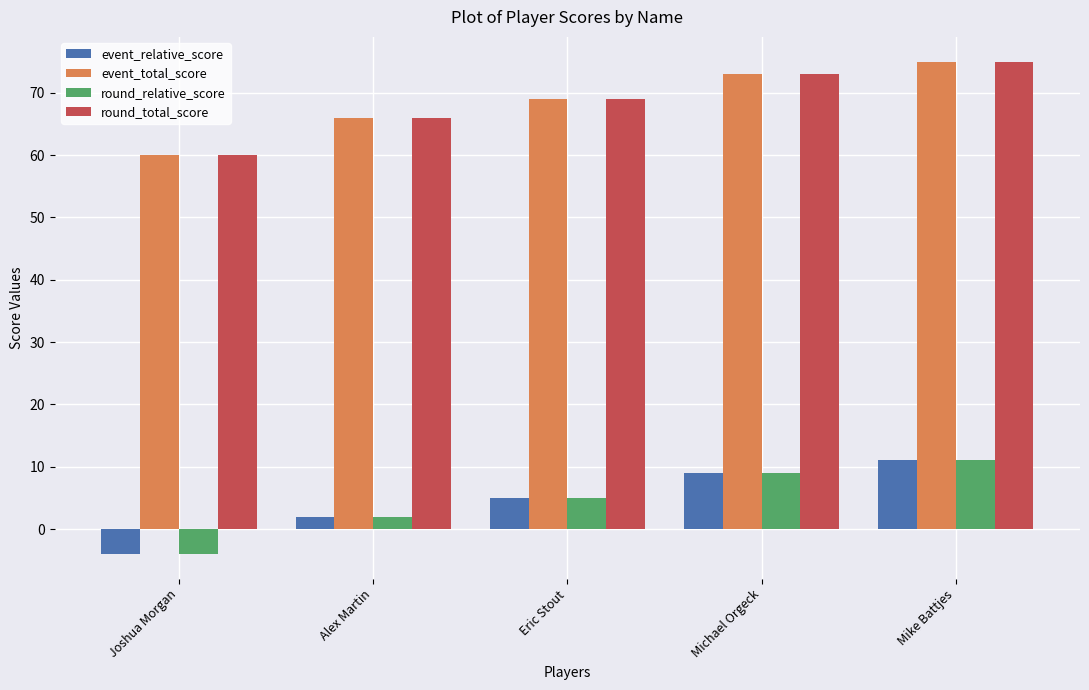

The event_total_score series shows 66 at Alex Martin. True or false?

True